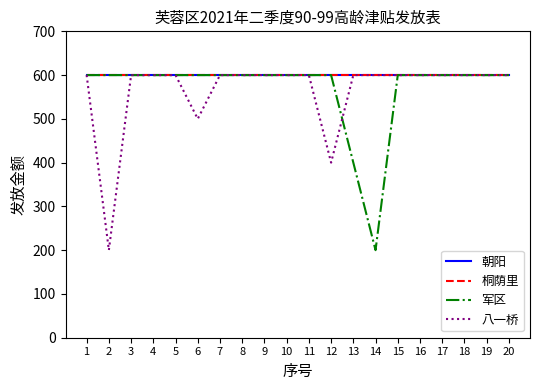

The 军区 series shows 537 at 13. True or false?

False